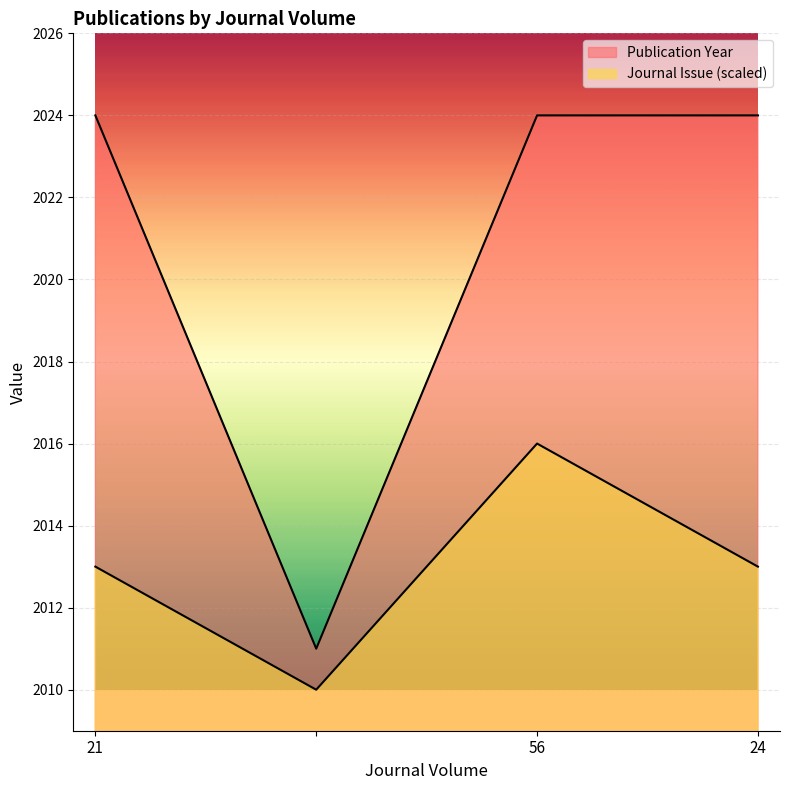

What is the sum of all Journal Issue values?

8052